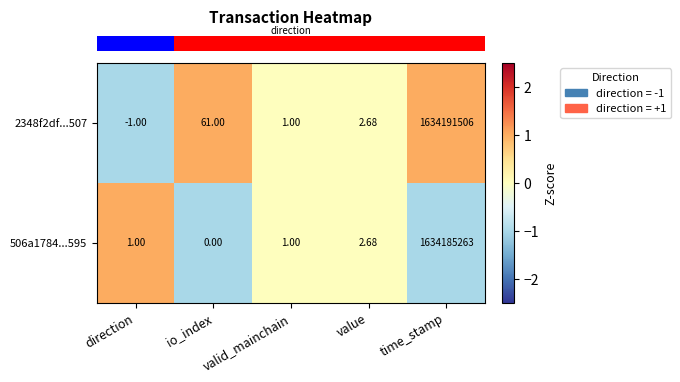

Where does the 2348f2df...507 series first go above 2?

io_index